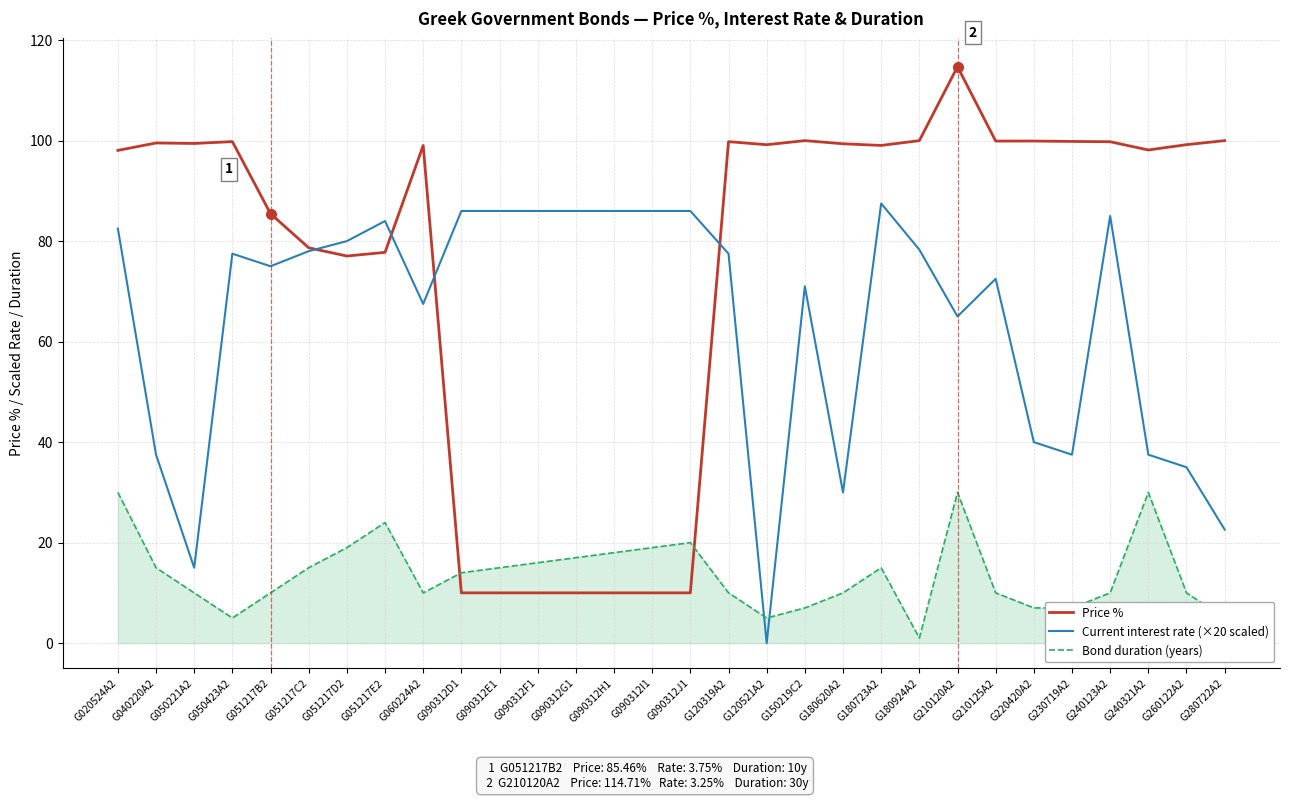

What is the total value across all series at G040220A2?

152.0